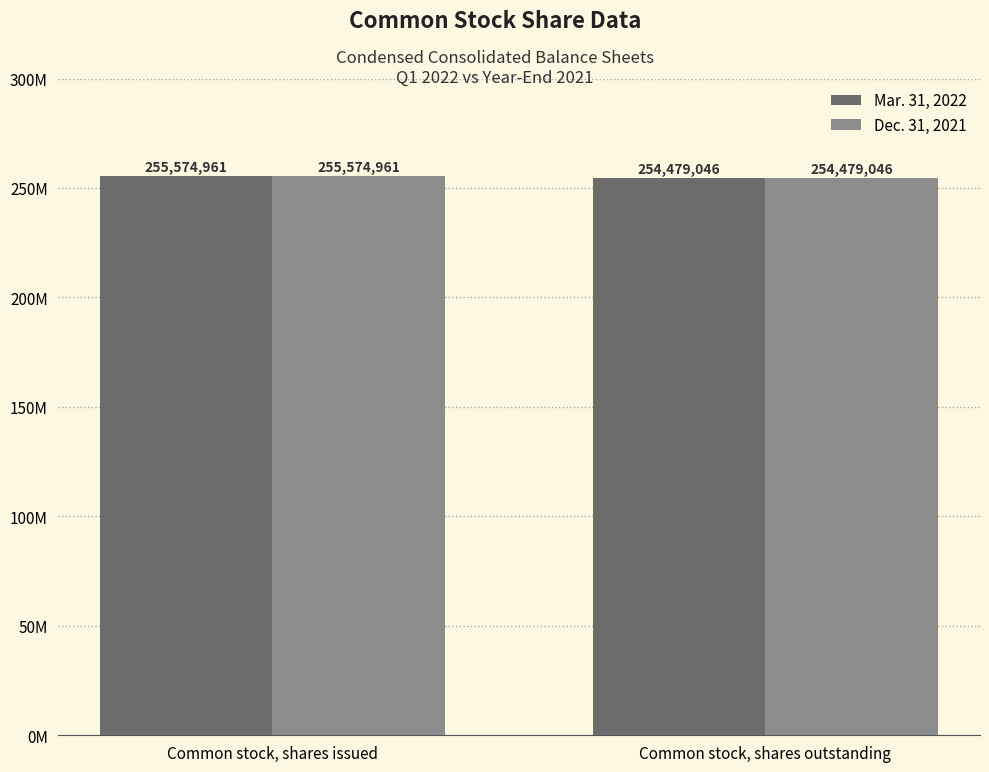

Rank the series by their maximum value, from lowest to highest.

Mar. 31, 2022, Dec. 31, 2021